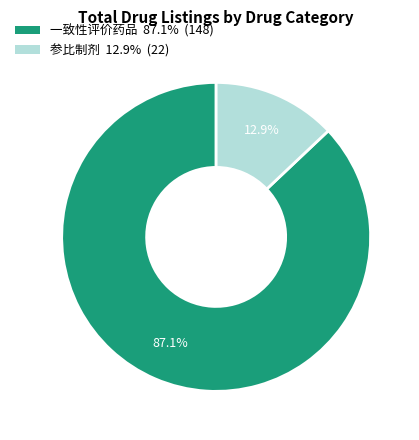

Is the sum of 参比制剂 and 一致性评价药品 greater than half?

Yes